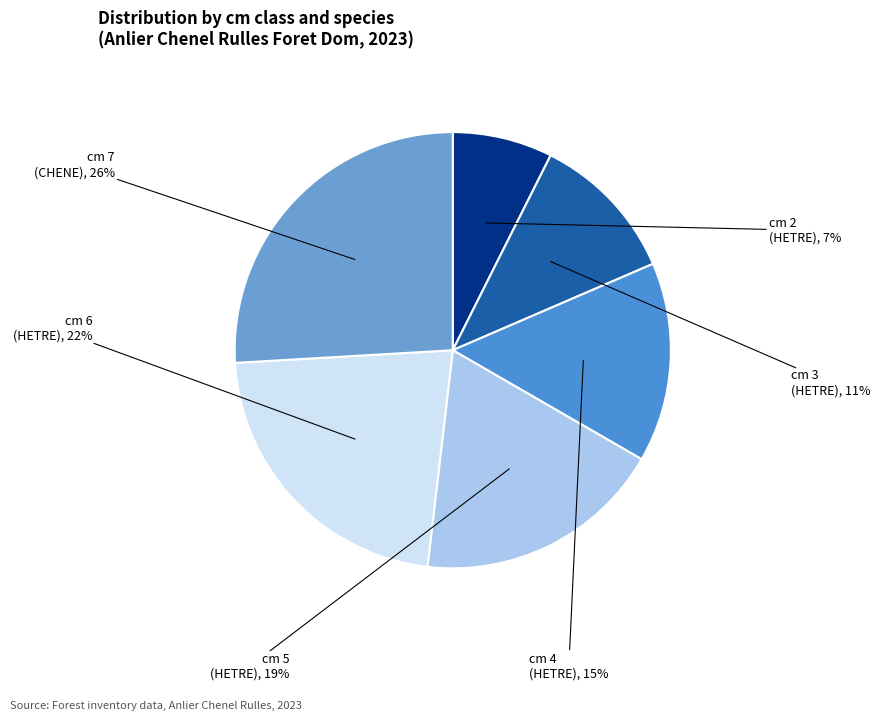

Count the number of slices in the pie.

6